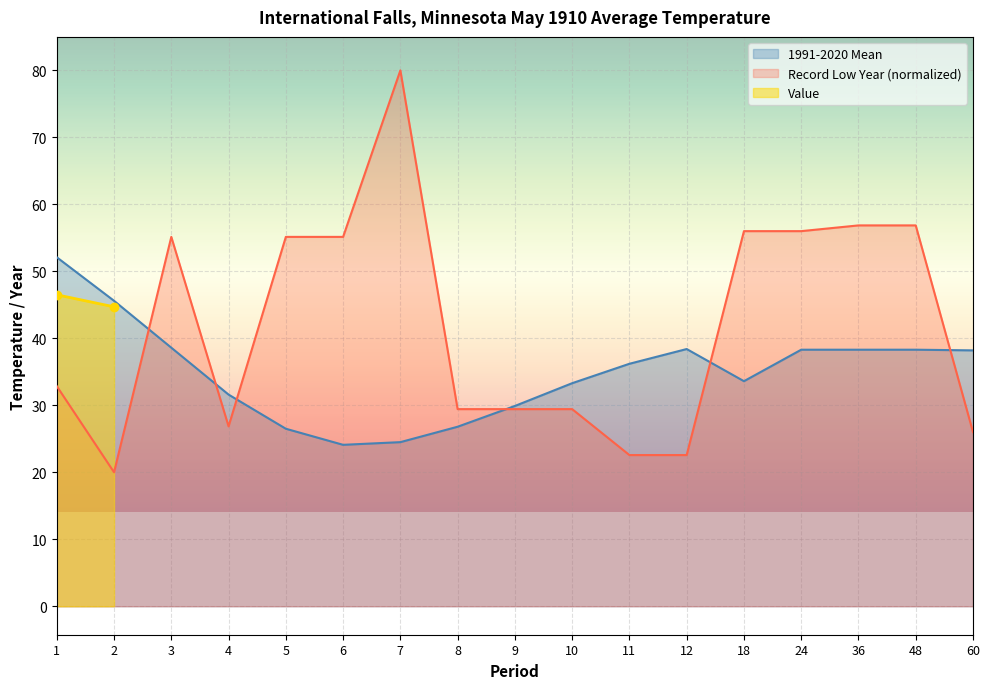

What is the value of the 1991-2020 Mean point at the 8th from the left?

26.8